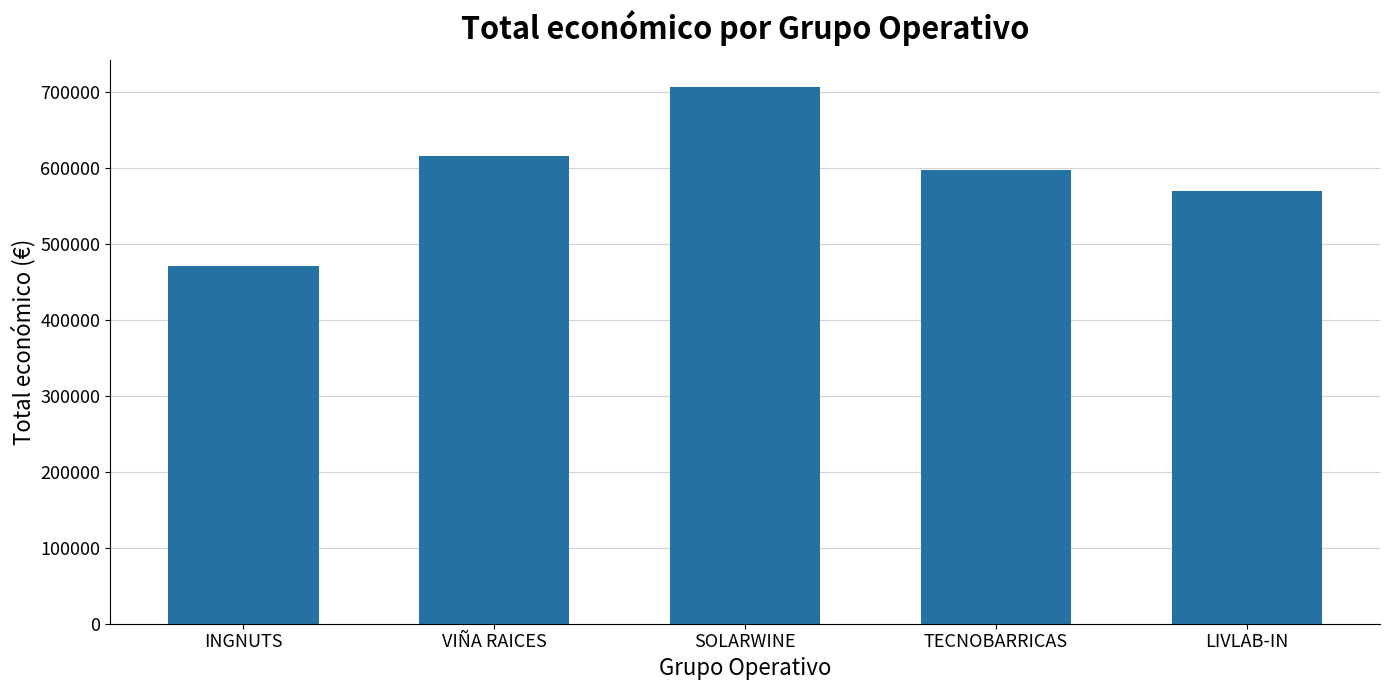

What is the sum of all values?

2958079